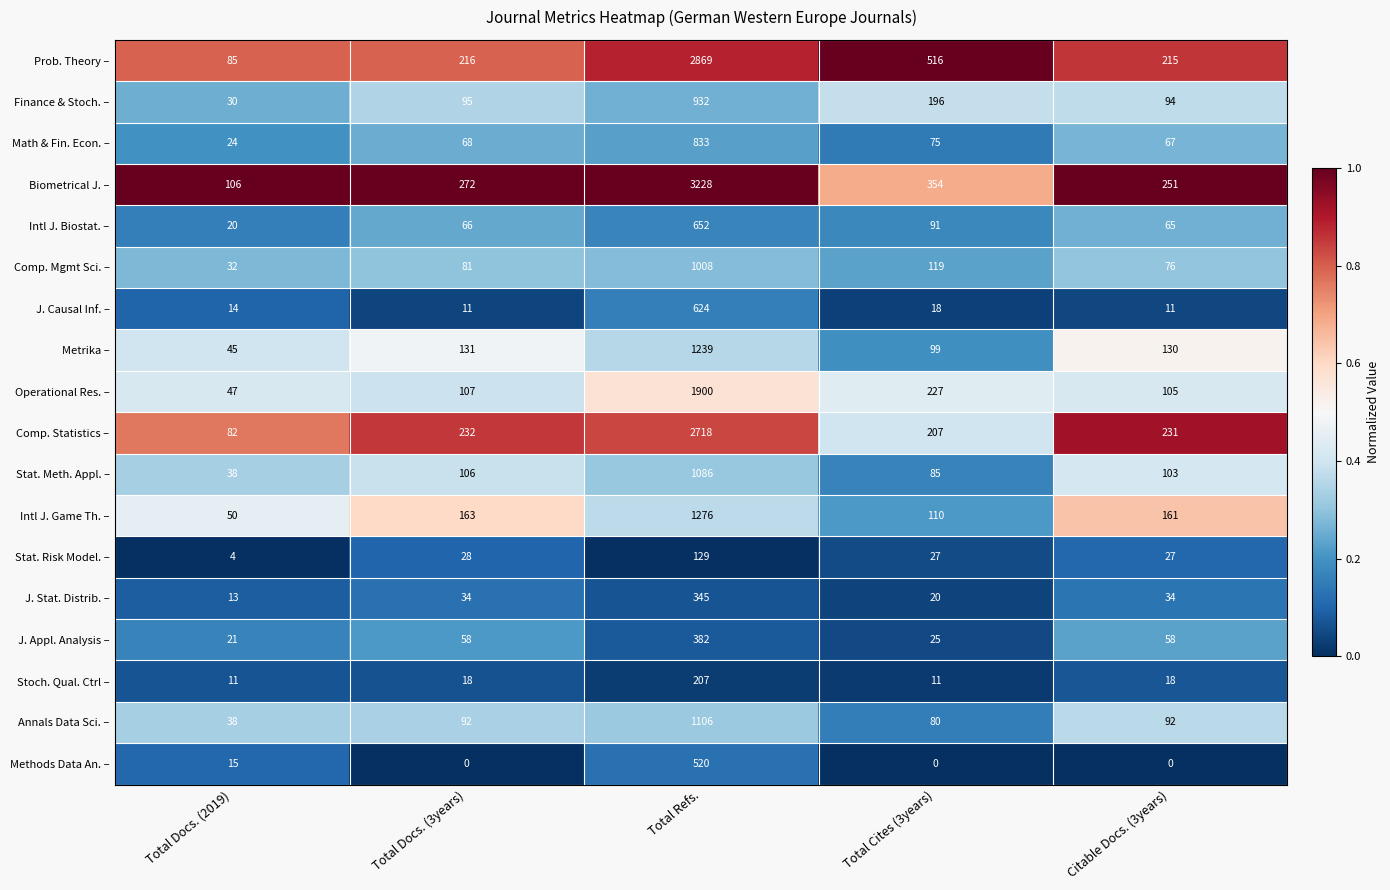

At which category is the sum across all series the highest?

Total Refs.